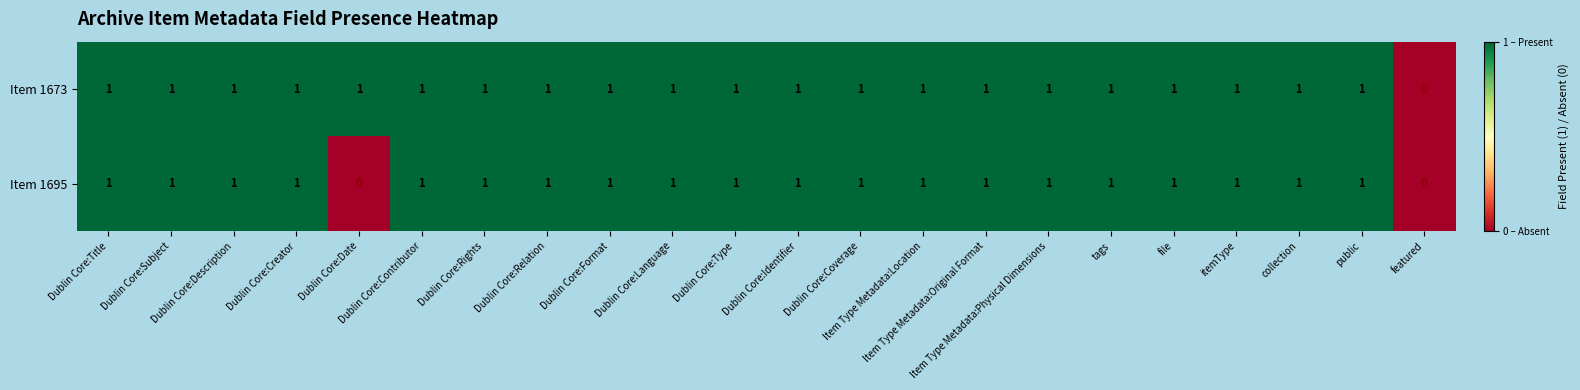

What is the total value across all series at Dublin Core:Coverage?

2